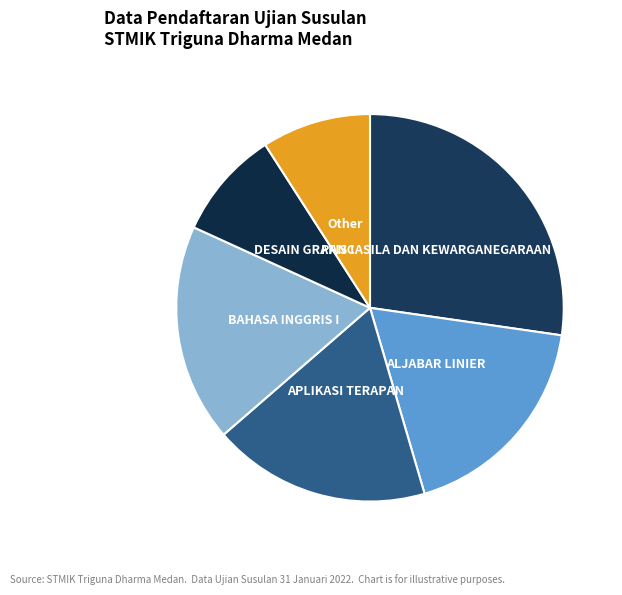

To the nearest percent, what is the difference between the largest and smallest slice percentages?

18%